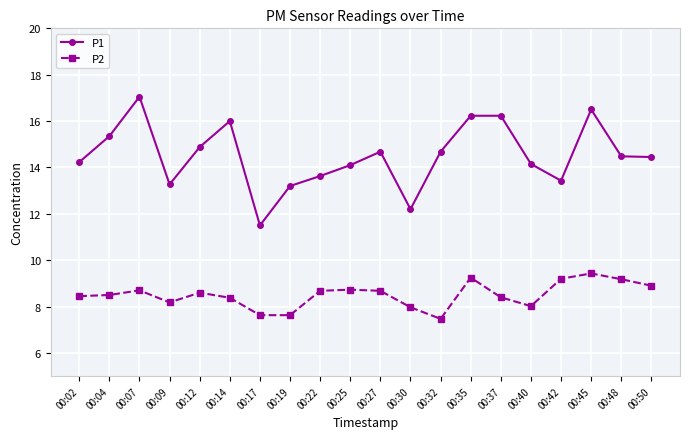

How many values in the P1 series exceed 14?

14